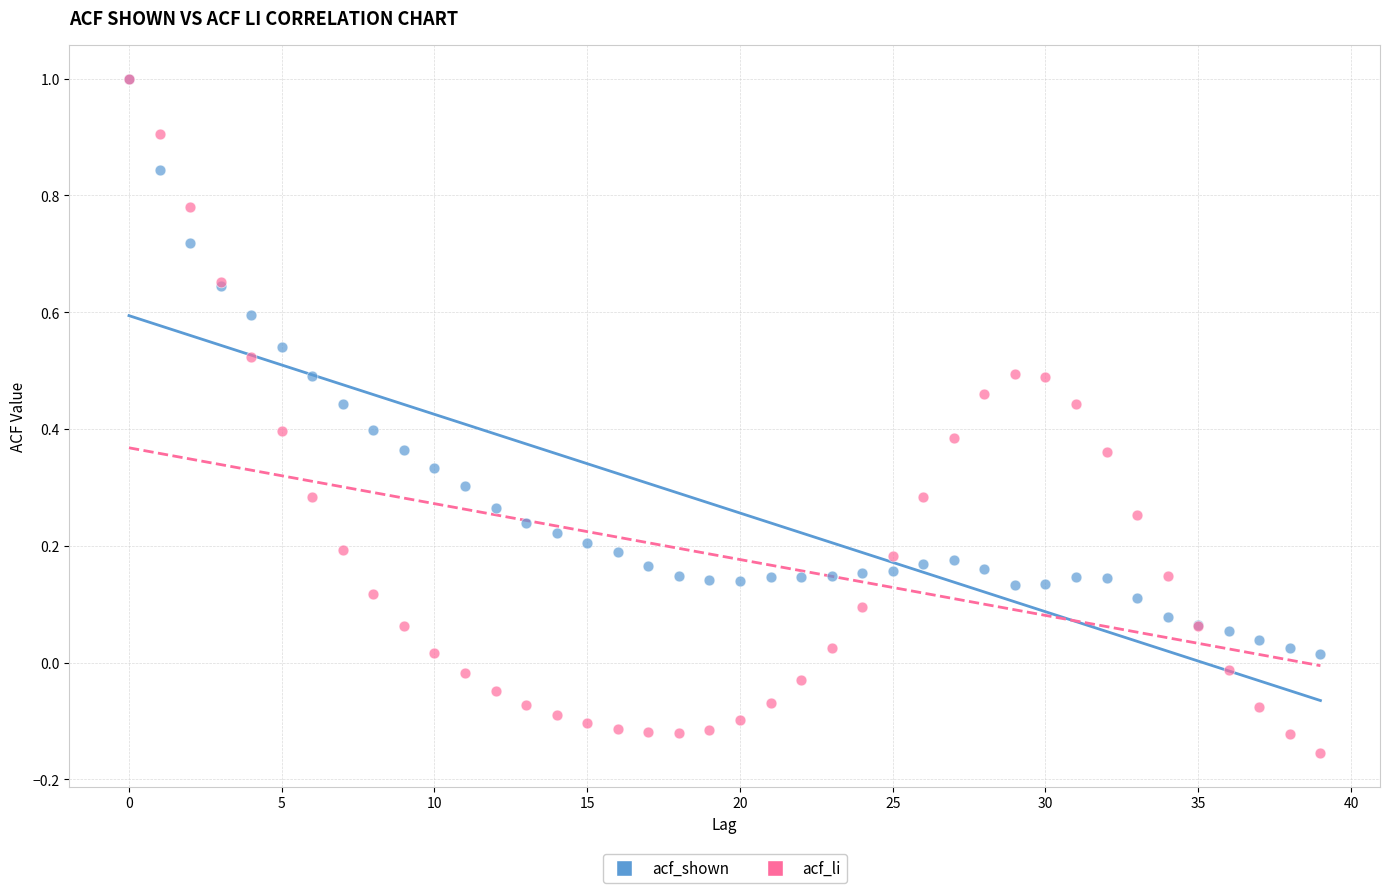

Which series has the largest Y range (max minus min)?

acf_li